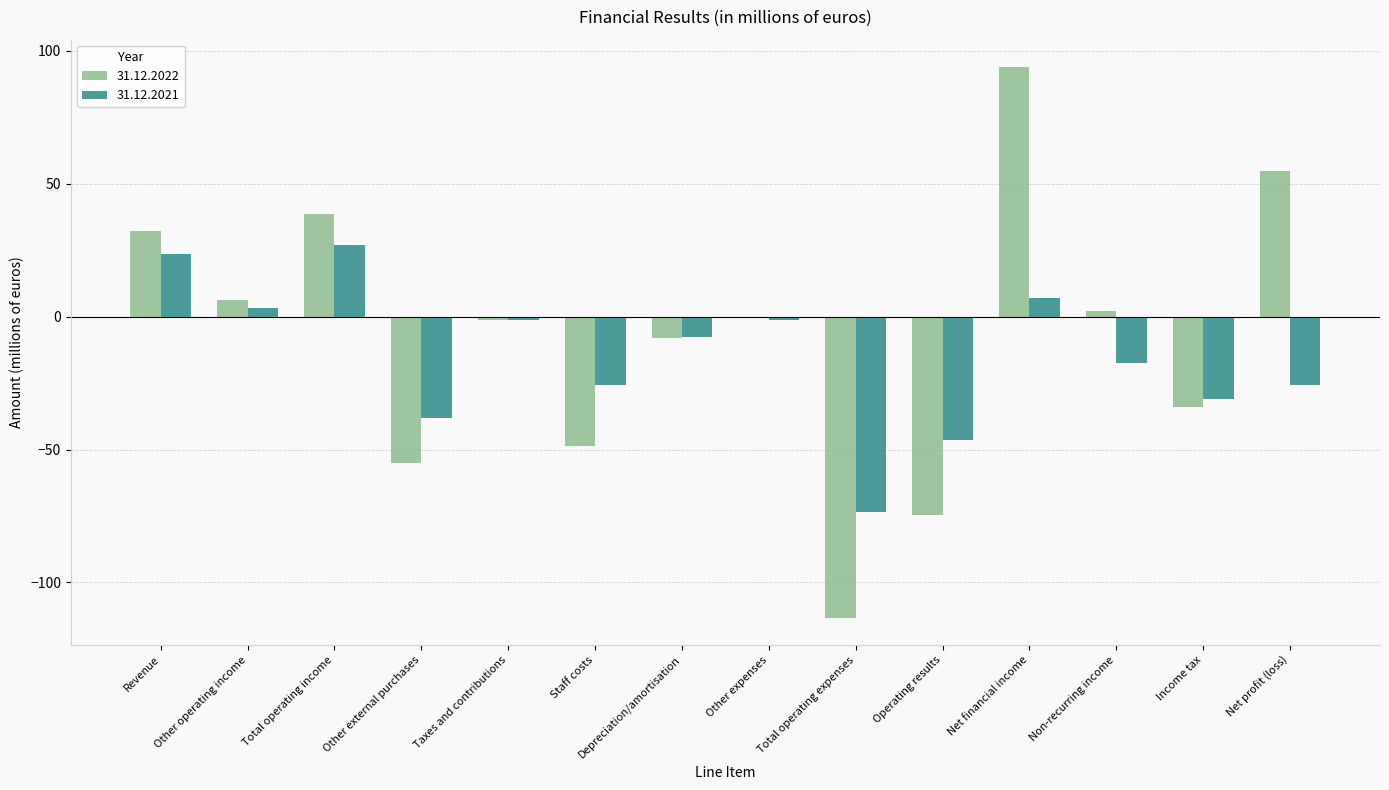

Which series has the largest total across all categories?

31.12.2022